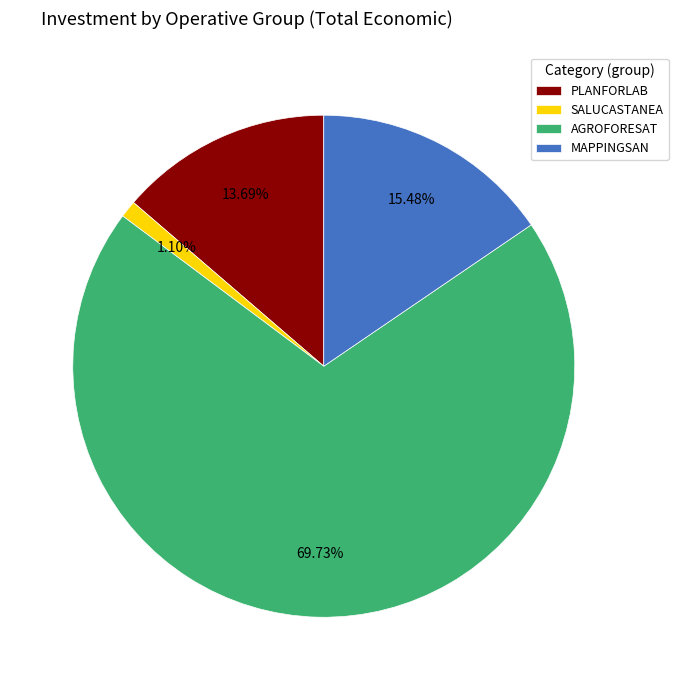

Which has a higher value, AGROFORESAT or MAPPINGSAN?

AGROFORESAT